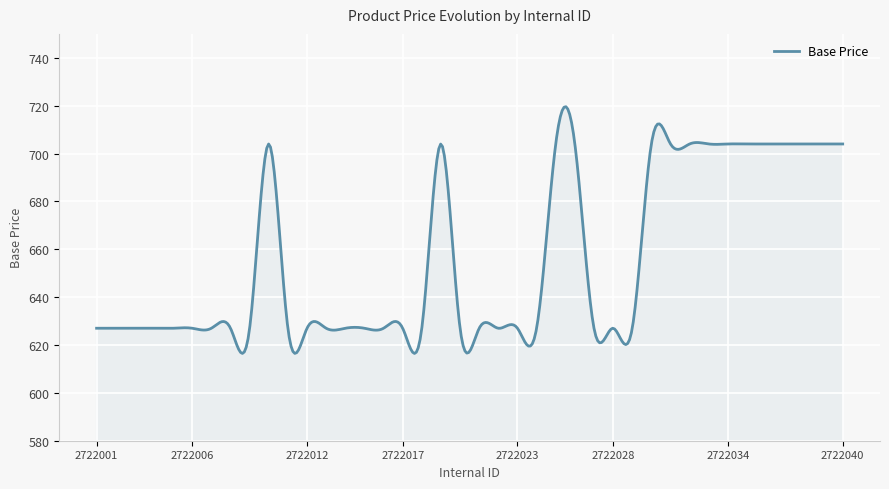

What is the difference between the maximum and minimum values?

103.1